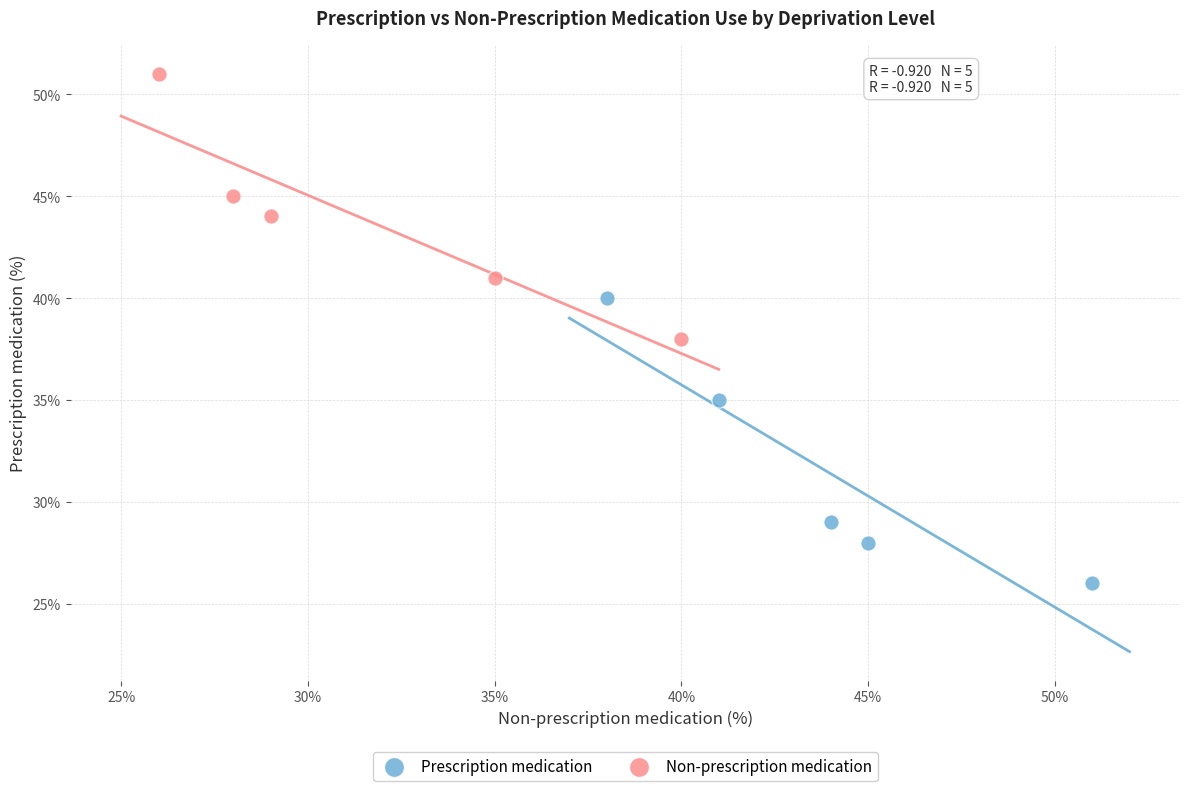

Which series contains the lowest Y value?

Prescription medication